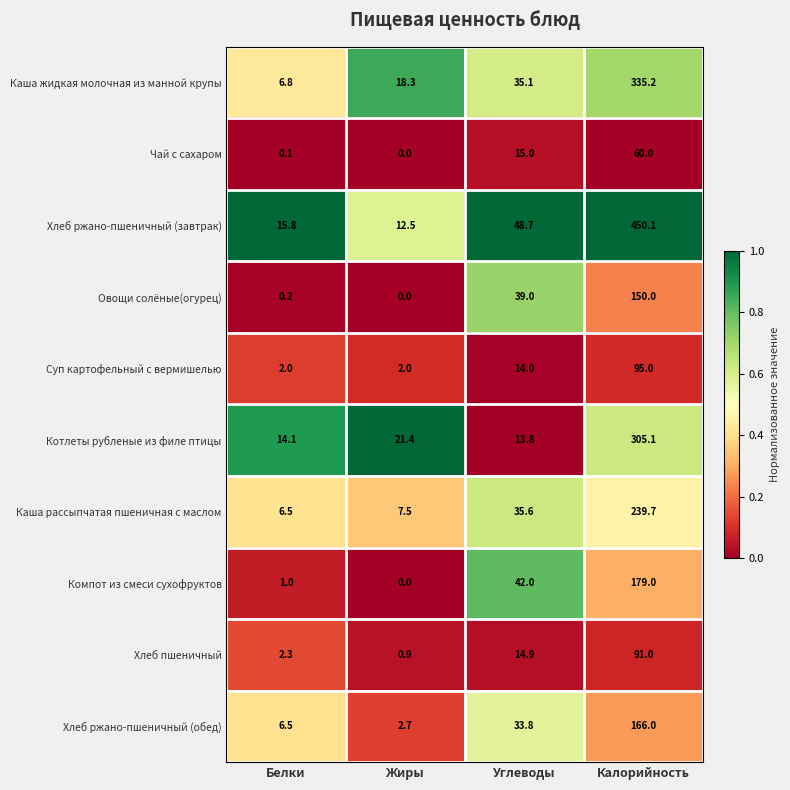

What value does the Хлеб пшеничный series have at Калорийность?

91.0